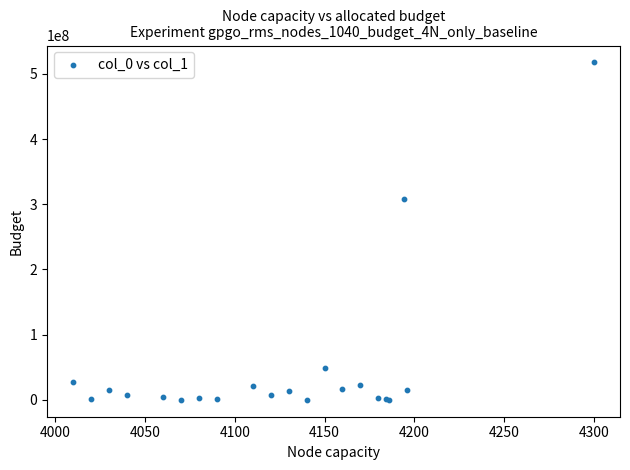

What Y value in the scatter plot is closest to 258850217?

308115647